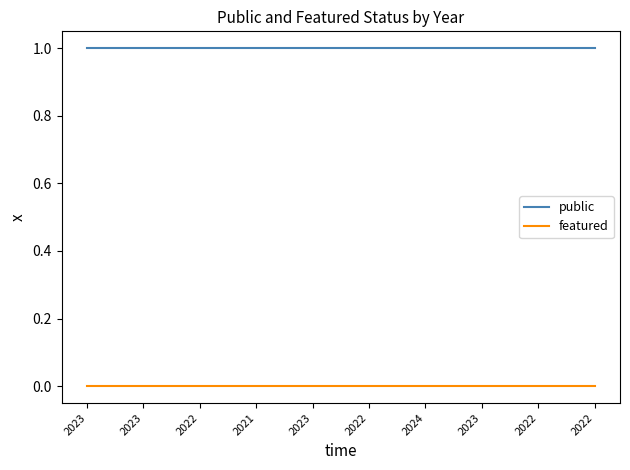

List the series in order of their peak value, lowest first.

featured, public